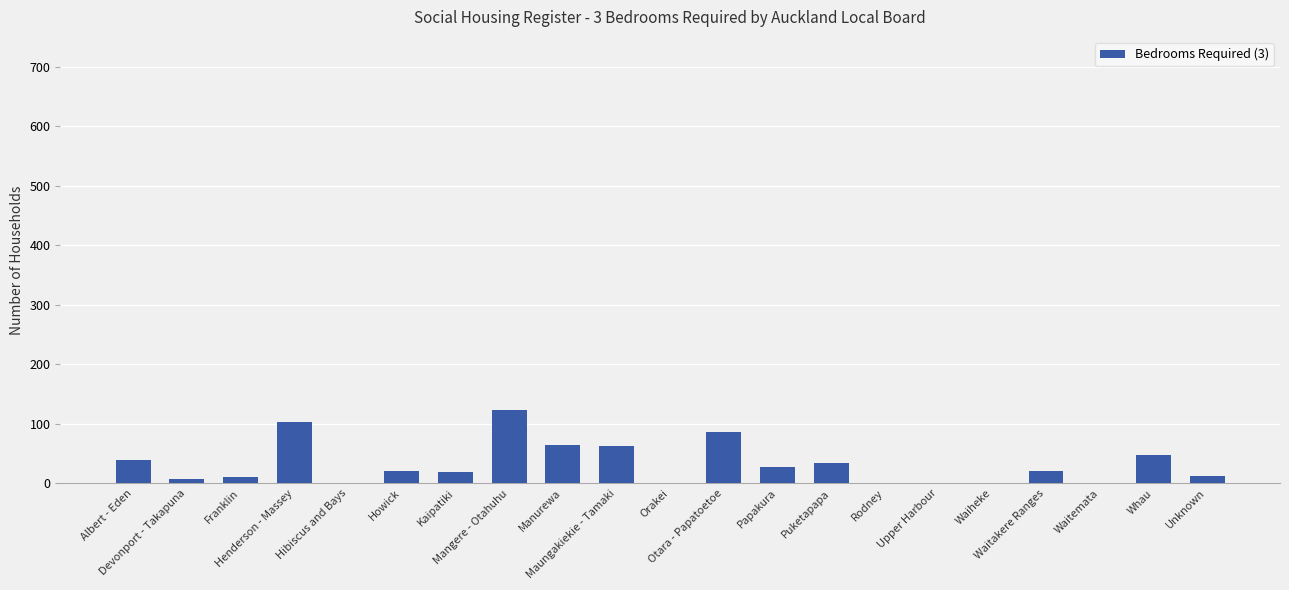

What is the sum of all values?

681